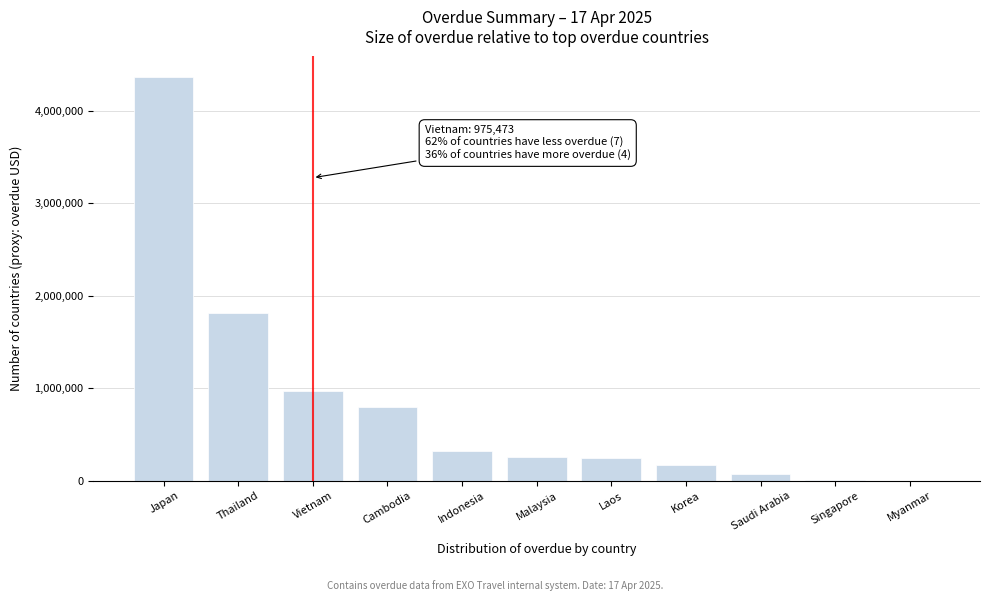

What is the greatest value displayed?

4370715.8